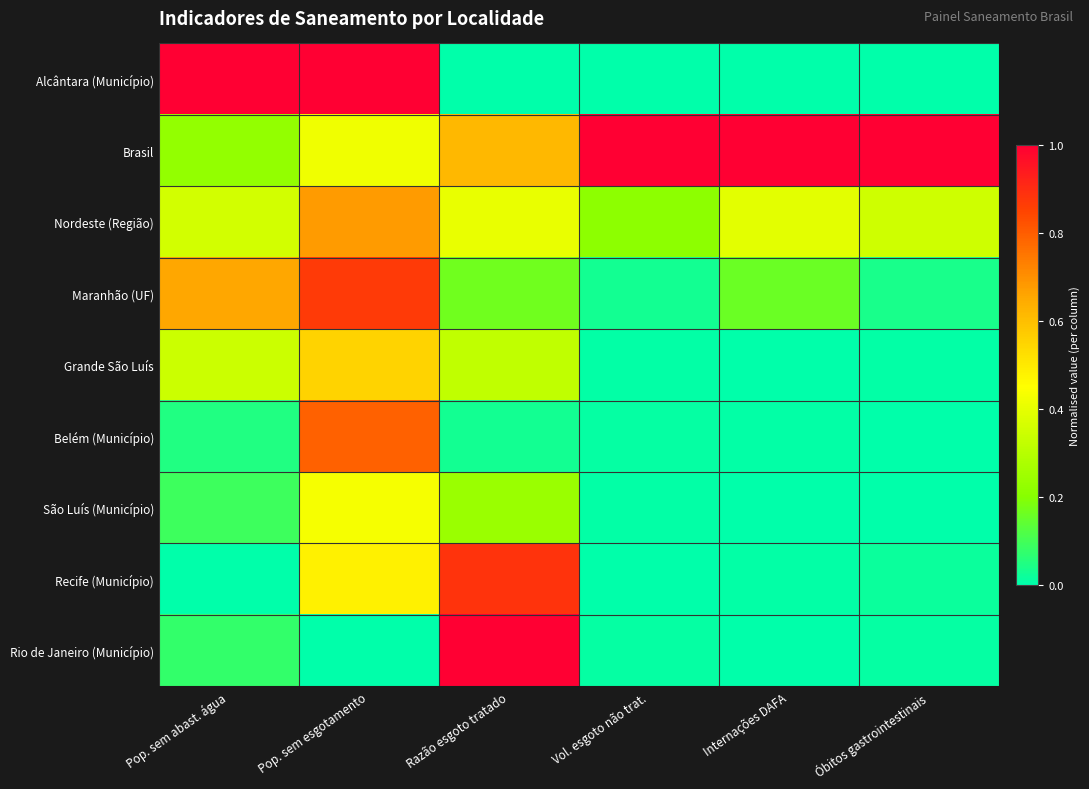

What is the total value across all series at Vol. esgoto não trat.?

1.3